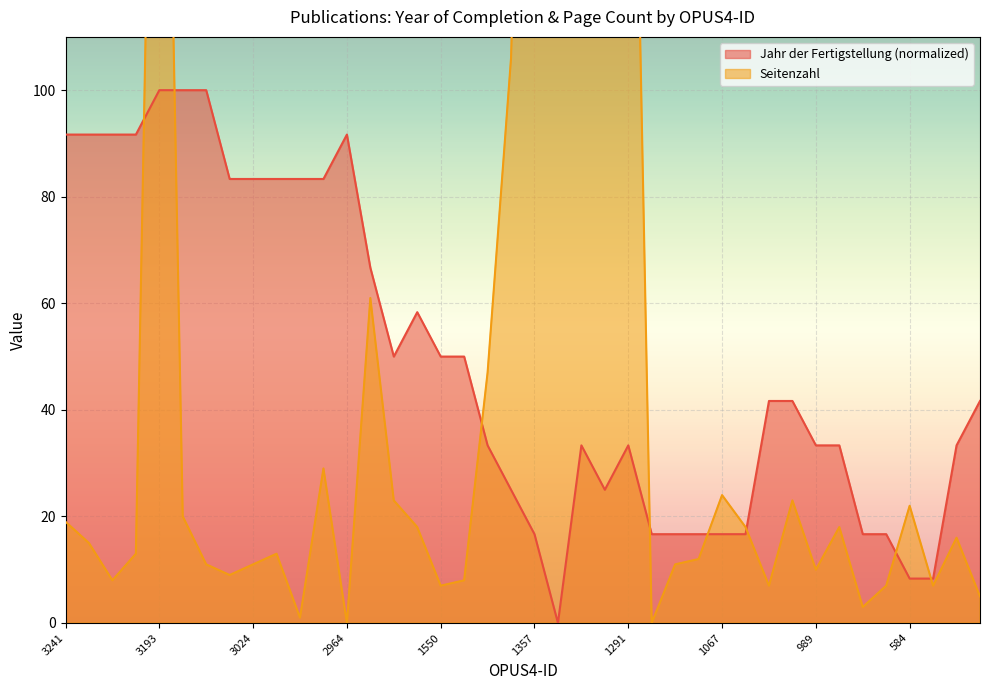

True or false: Jahr der Fertigstellung has a value of 50.0 at 1550.

True